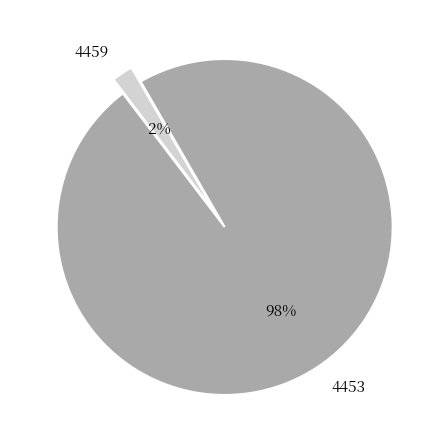

To the nearest percent, what is the difference between the largest and smallest slice percentages?

96%